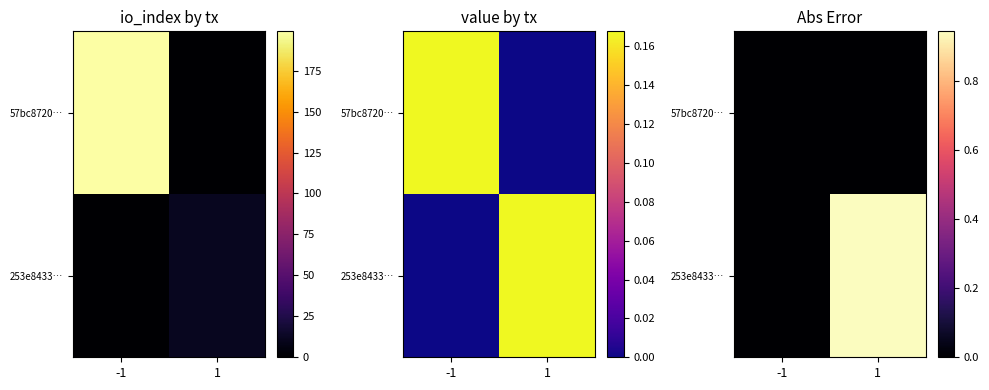

What is the difference between the 253e8433… values at 1 and -1?

0.9